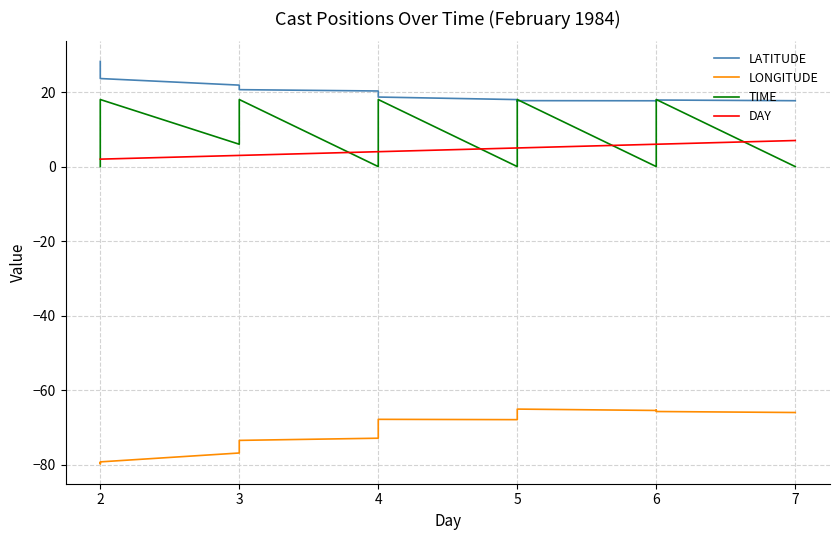

Rank the series by their maximum value, from lowest to highest.

LONGITUDE, DAY, TIME, LATITUDE